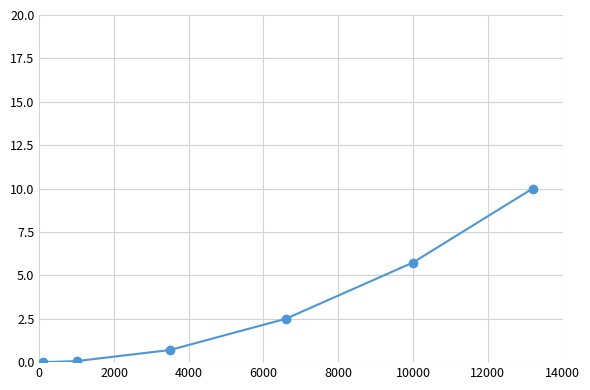

True or false: the data has more than 2 interior local peaks.

False